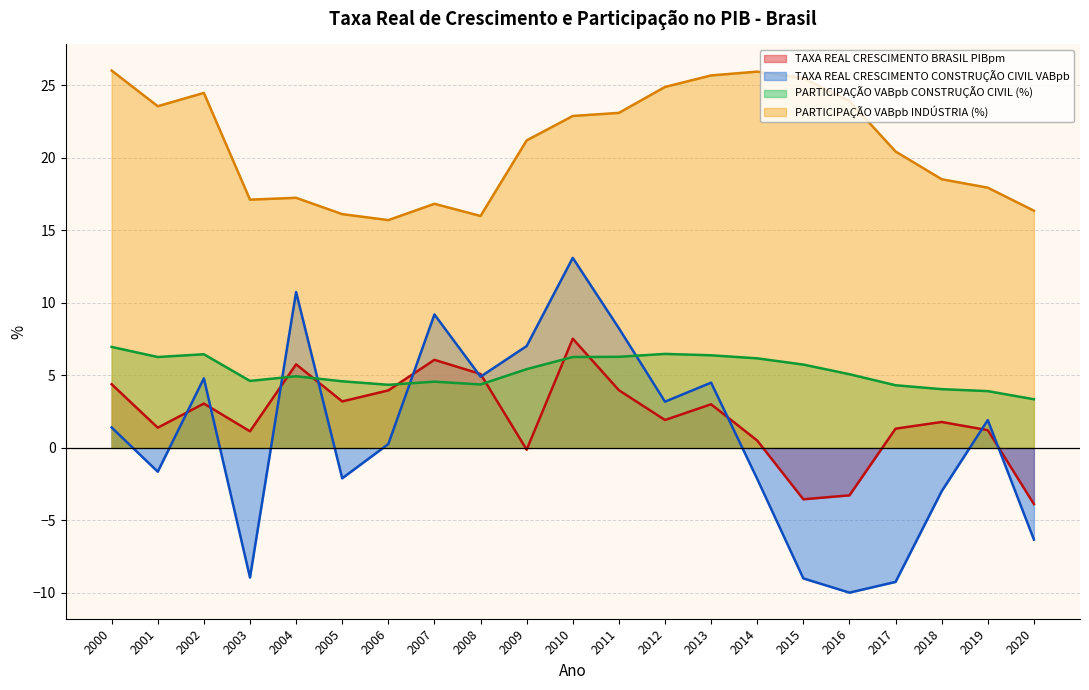

Which series has the largest total across all categories?

PARTICIPAÇÃO VABpb INDÚSTRIA (%)